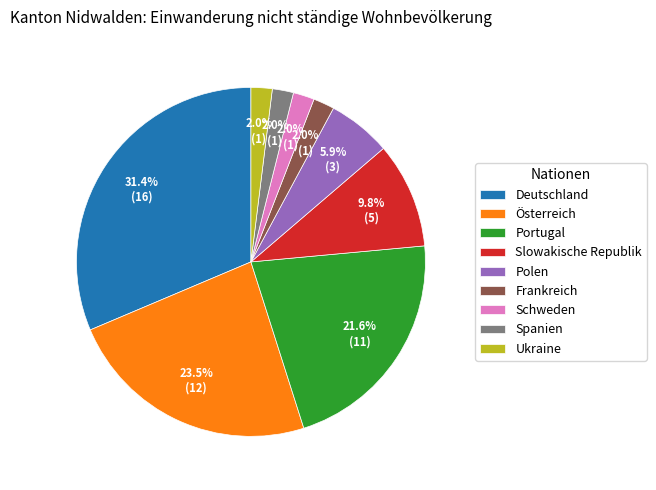

How many segments does this pie chart have?

9